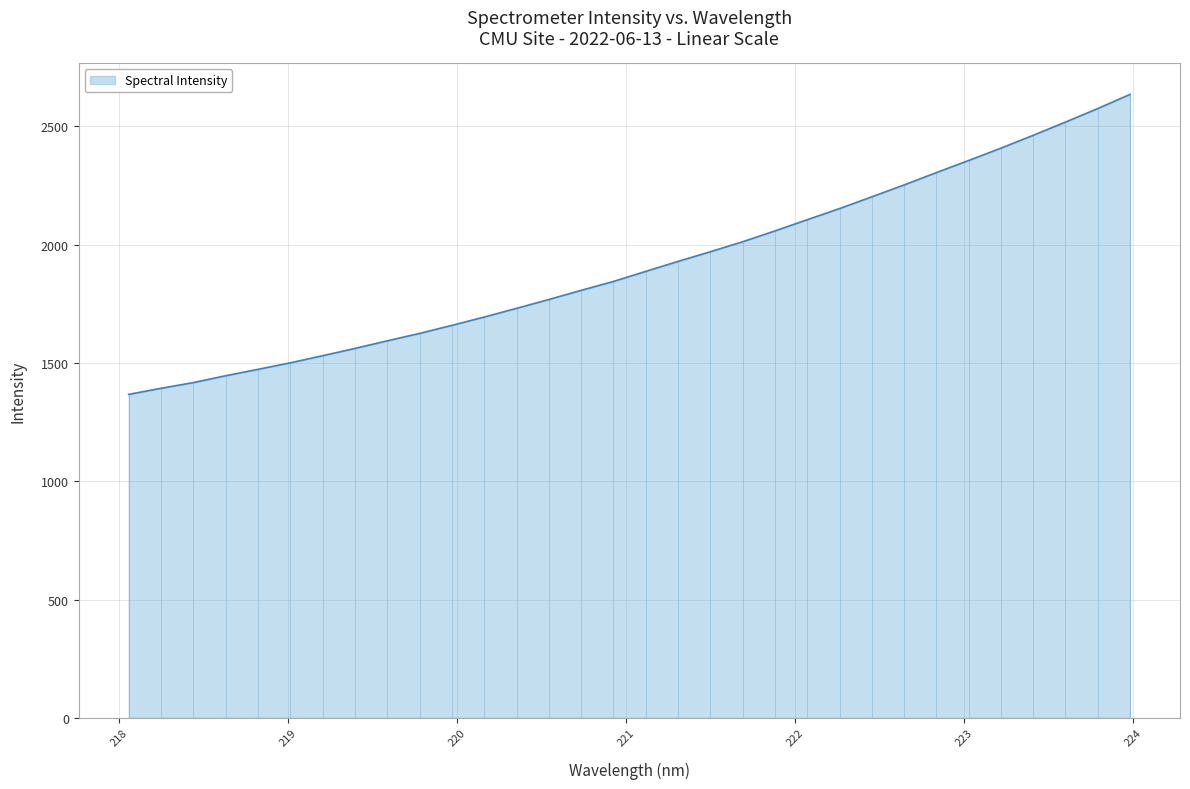

What is the minimum value shown in the chart?

1367.1